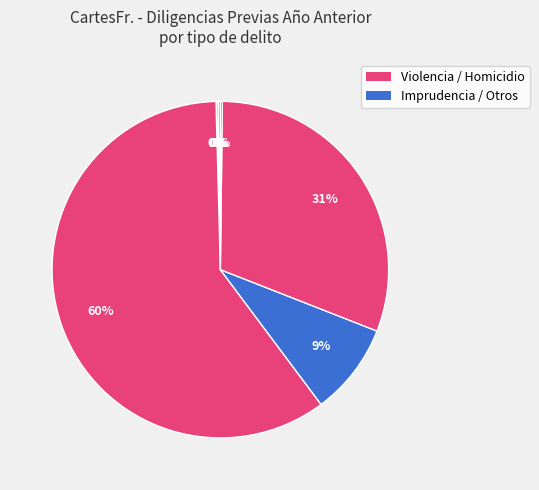

To the nearest percent, what is the average slice percentage?

12%